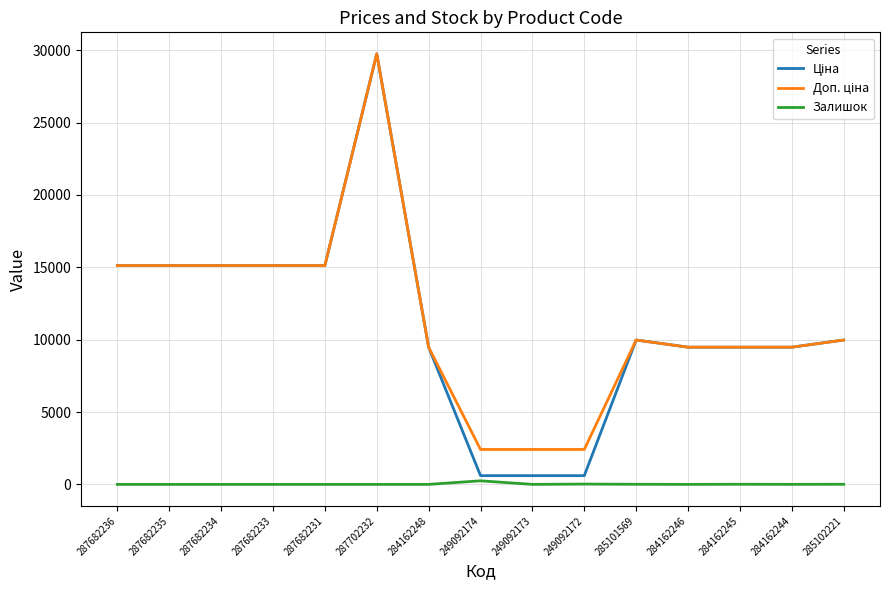

How many series are shown in this chart?

3